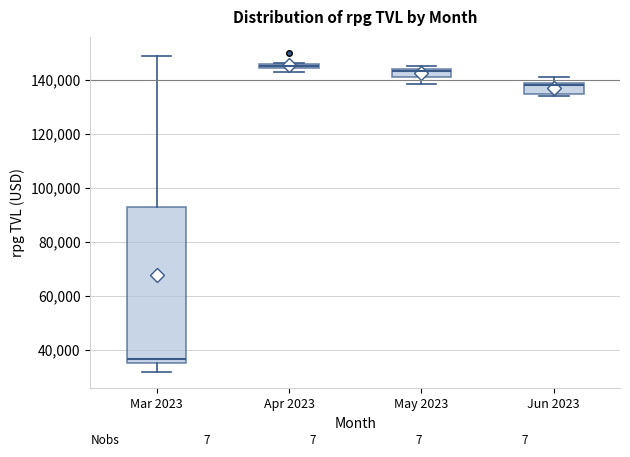

Comparing the boxes themselves (not the whiskers), which one is the tallest?

Mar 2023